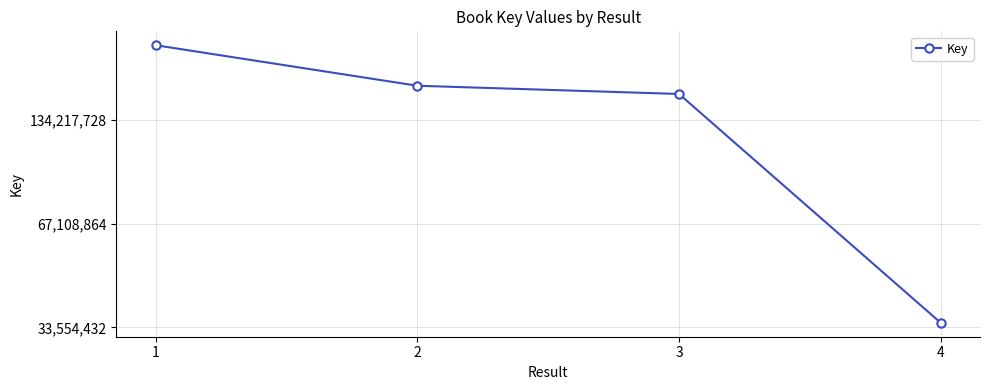

The chart shows a value of 168614046 at 2. True or false?

True